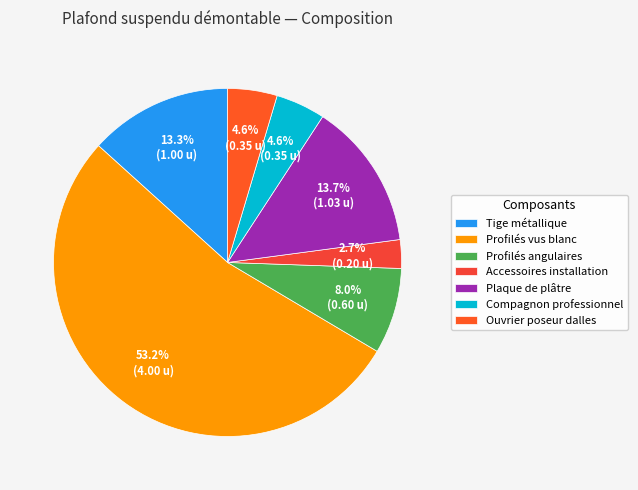

To the nearest percent, what is the difference between the Accessoires installation and Plaque de plâtre slice percentages?

11%